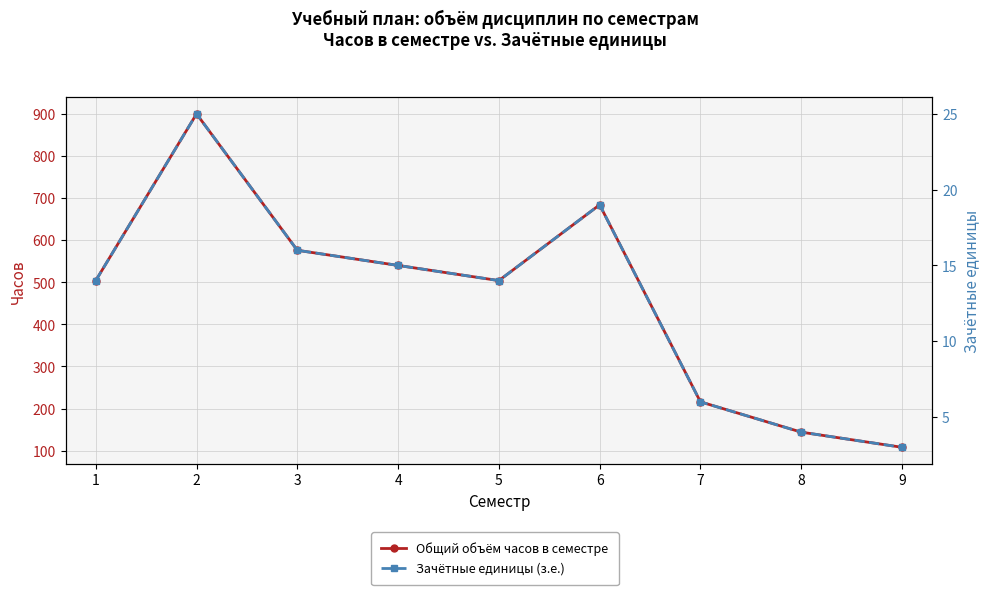

What is the value of the Общий объём часов в семестре point at the 3rd from the left?

576